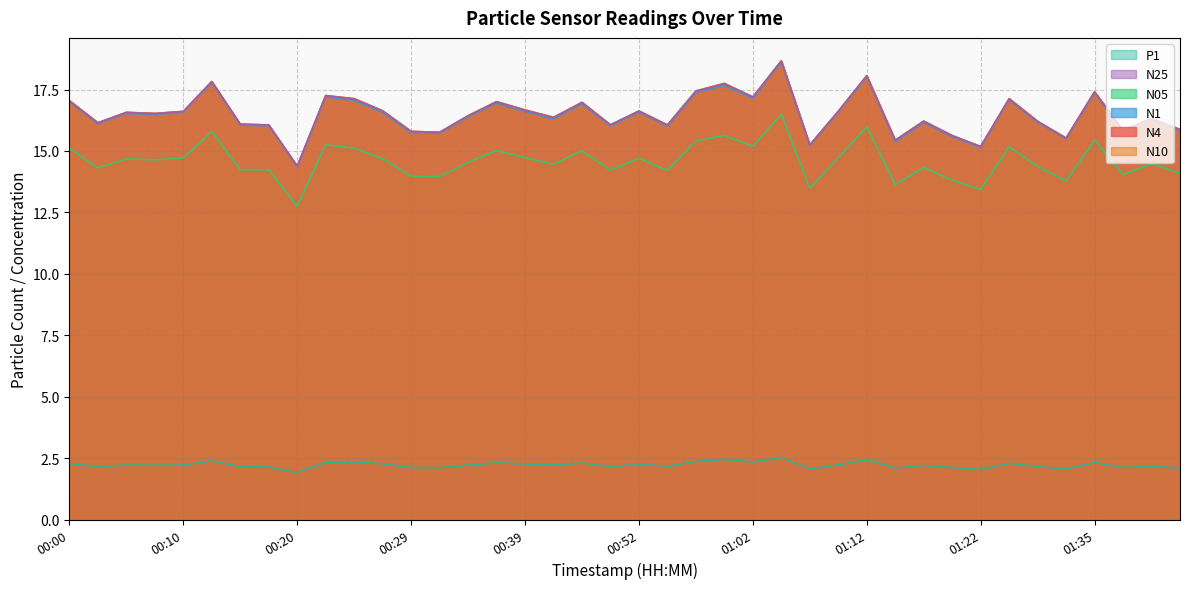

Does the chart display data point markers on the line(s)?

No